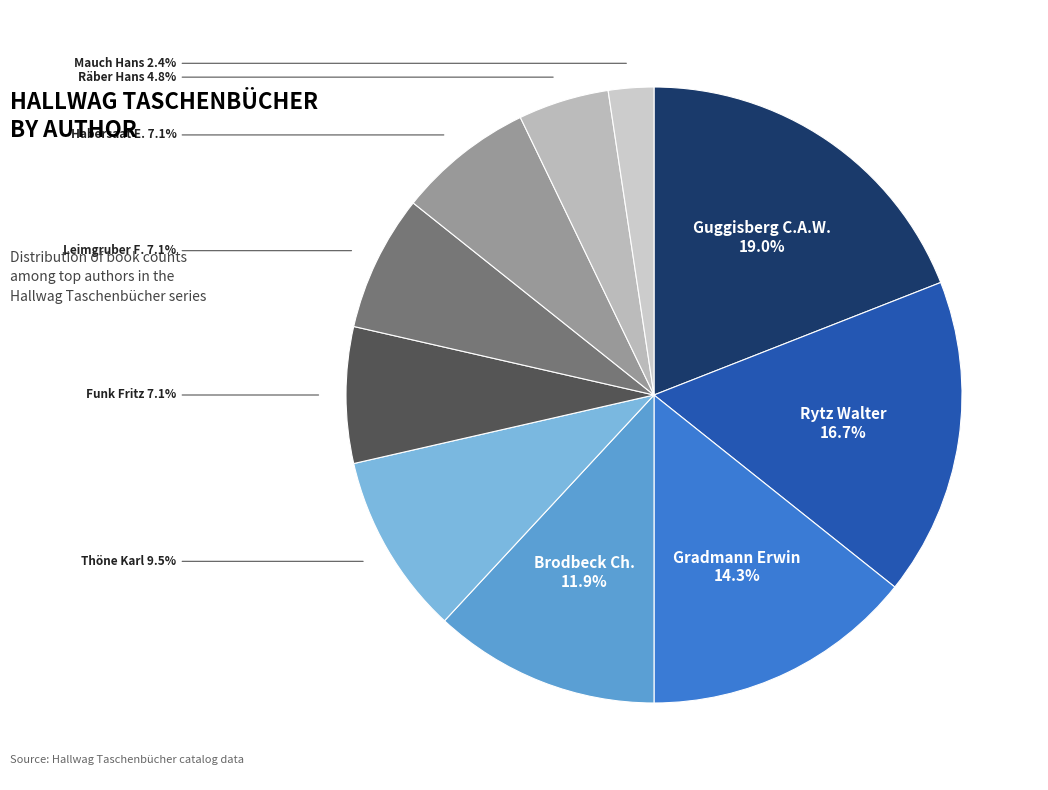

Count the number of slices in the pie.

10